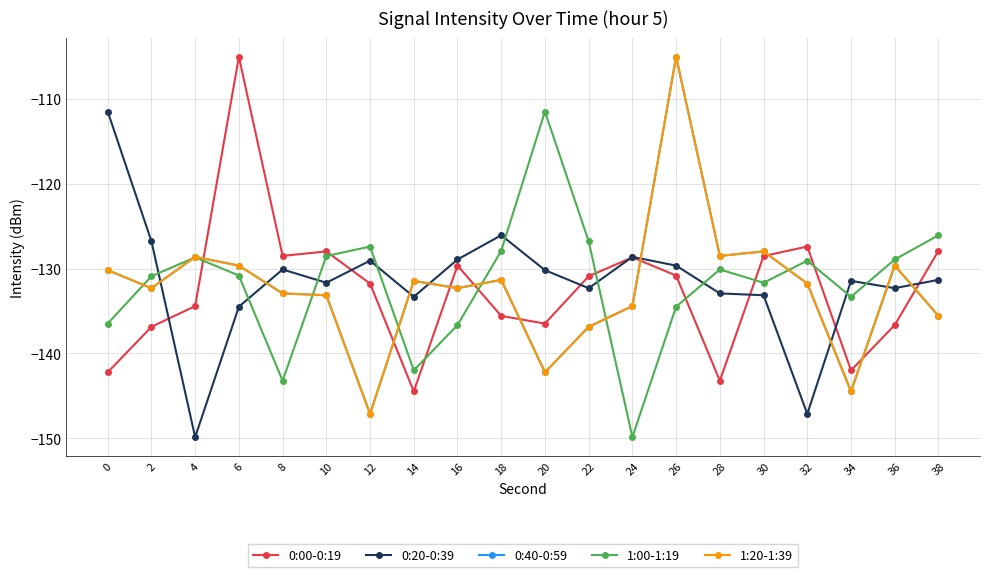

List the series in order of their peak value, highest first.

0:00-0:19, 0:40-0:59, 1:20-1:39, 0:20-0:39, 1:00-1:19